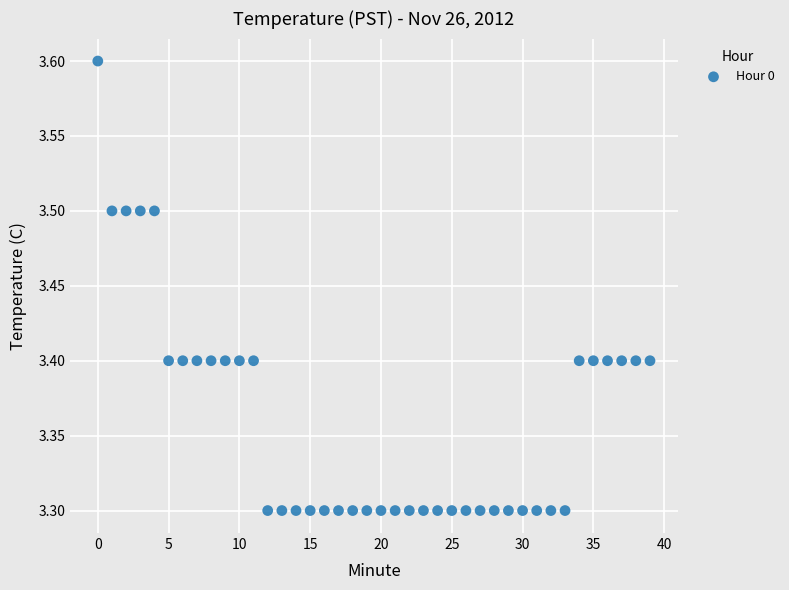

What is the range of Y values (max minus min)?

0.3